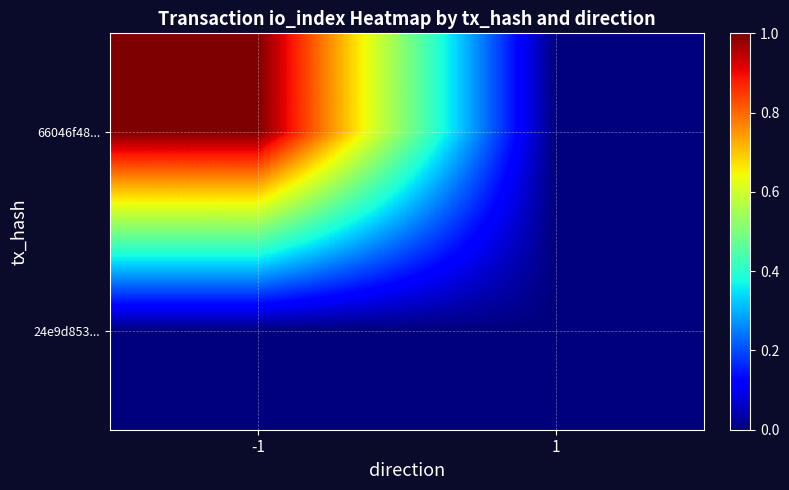

Reading left to right, extract all data points from this chart.

66046f48...: -1=1	1=0
24e9d853...: -1=0	1=0